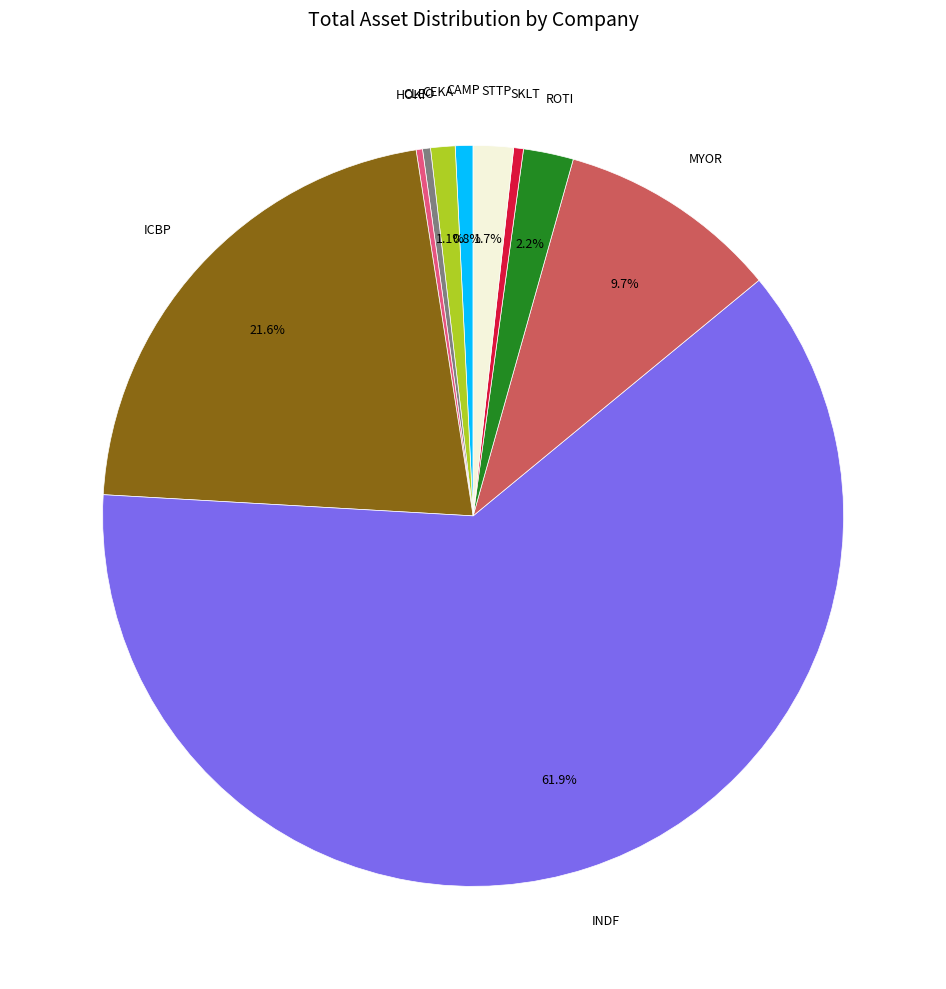

Is there a majority slice in this chart?

Yes